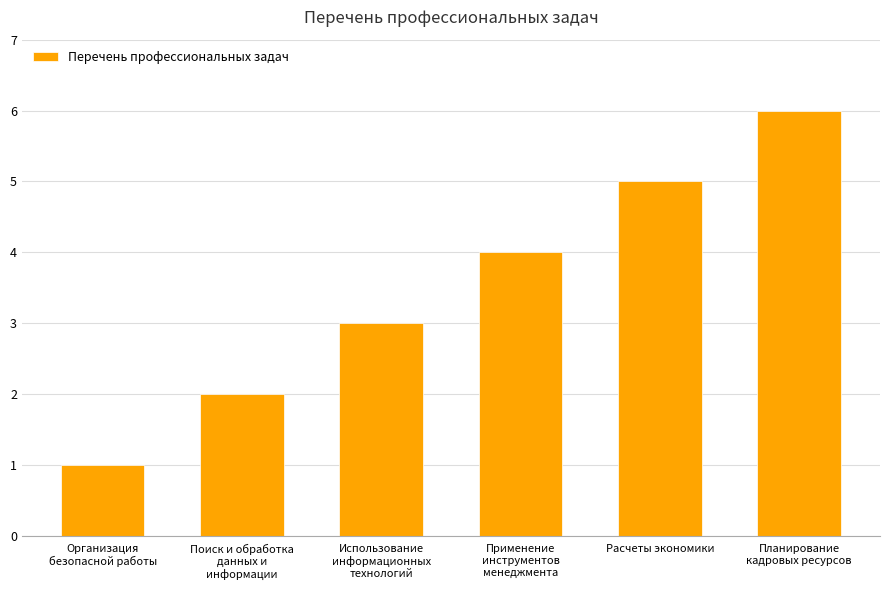

List the labels in order of value, largest first.

Планирование
кадровых ресурсов, Расчеты экономики, Применение
инструментов
менеджмента, Использование
информационных
технологий, Поиск и обработка
данных и
информации, Организация
безопасной работы